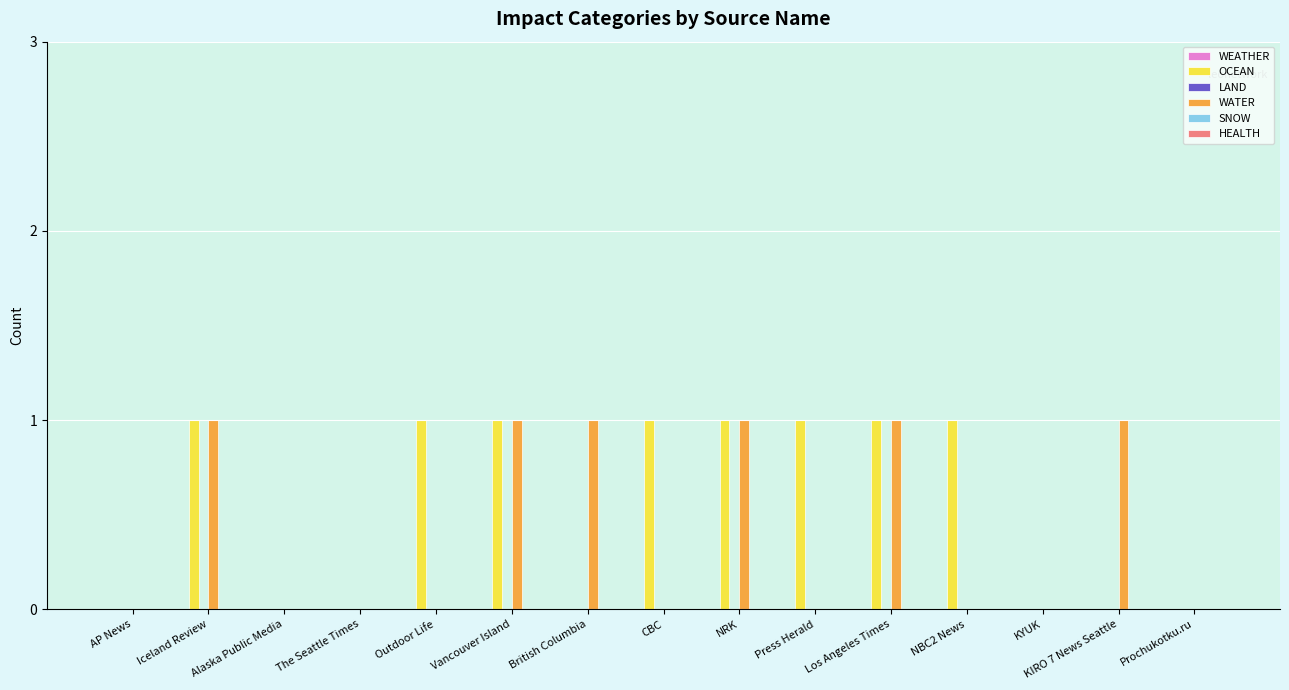

True or false: WATER has a value of 2 at Vancouver Island.

False